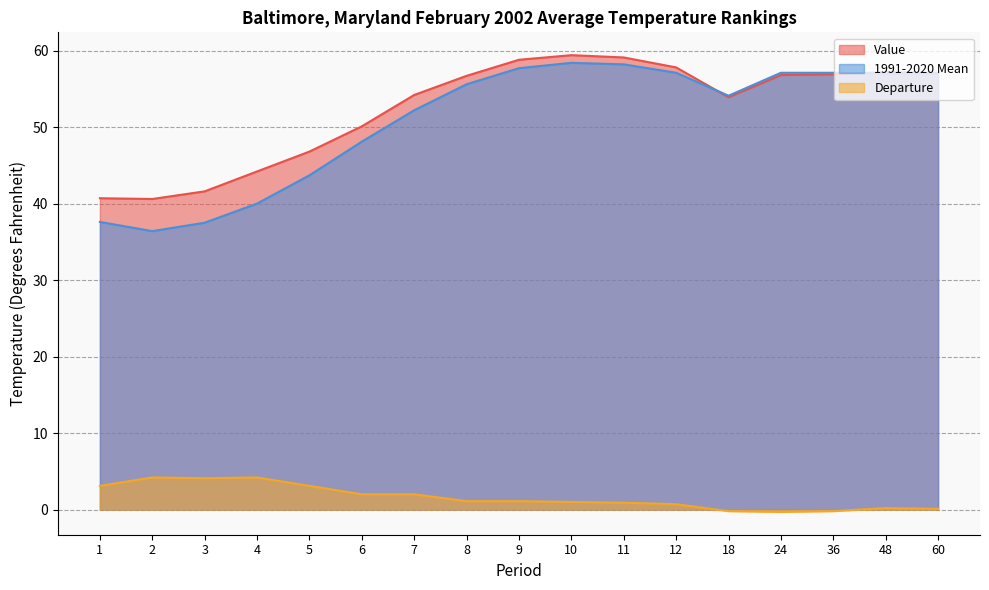

Which series ends up on top after the final intersection of 1991-2020 Mean and Value?

Value